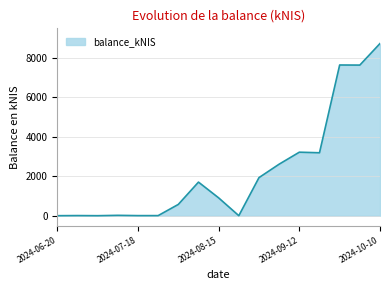

Does the chart have visible grid lines?

Yes